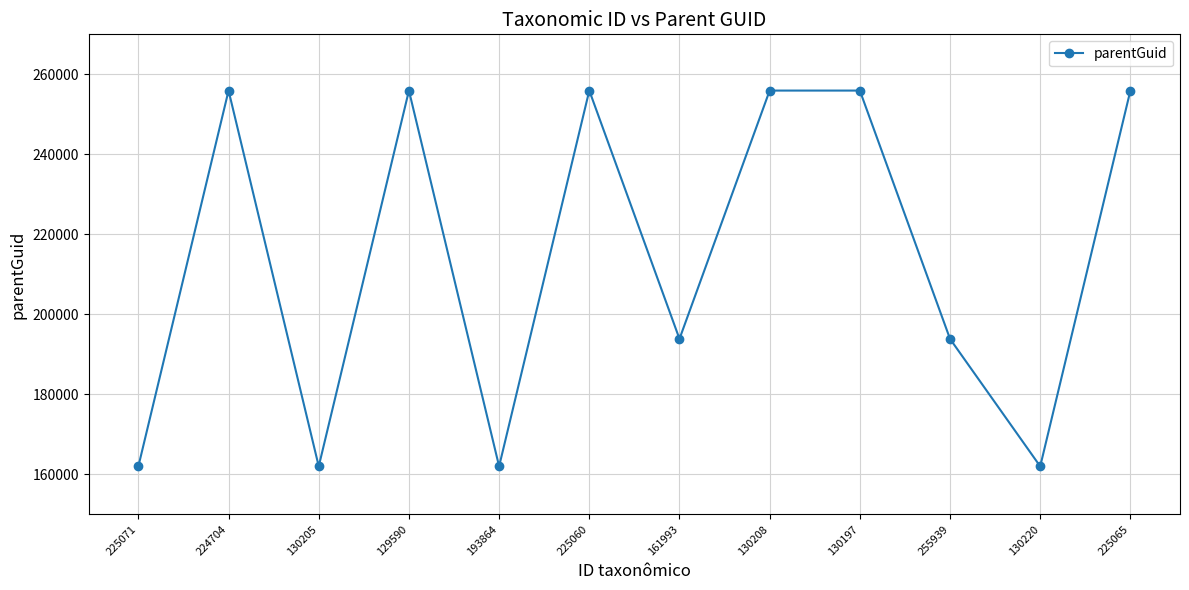

The value at 225071 is 54910. True or false?

False